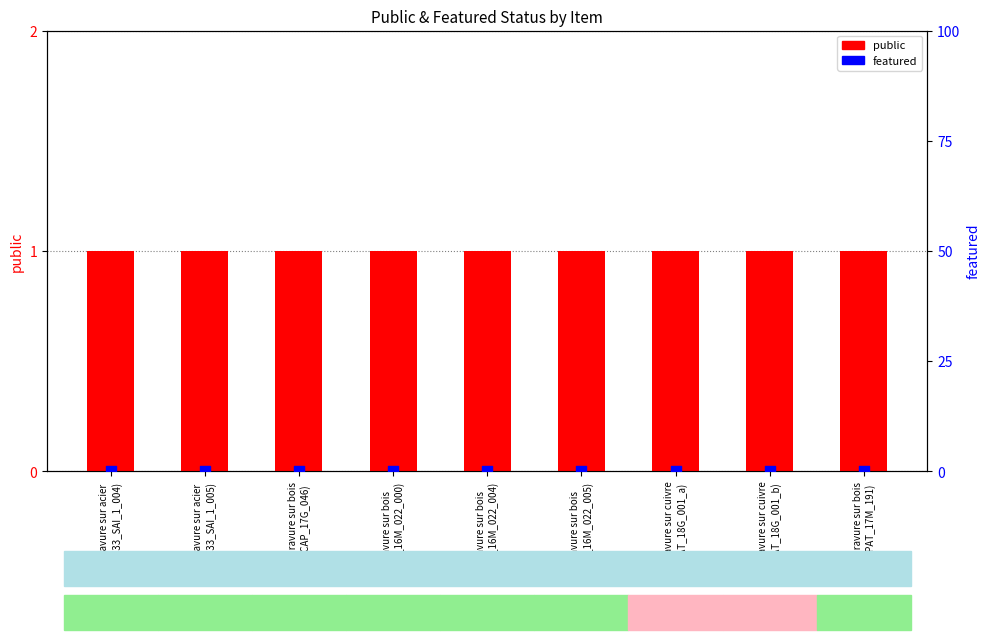

At which category is the sum across all series the highest?

Gravure sur acier
(1133_SAI_1_004)